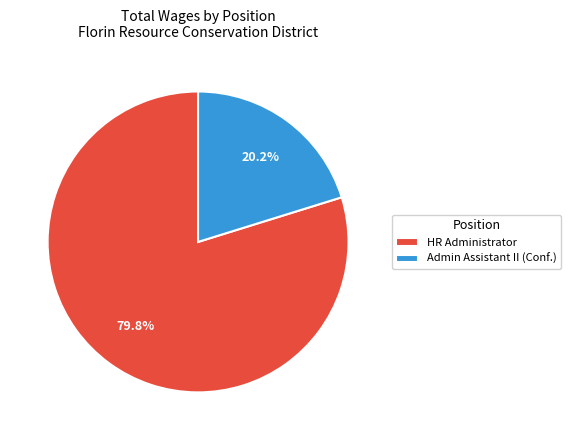

Which has a higher value, Admin Assistant II (Conf.) or HR Administrator?

HR Administrator